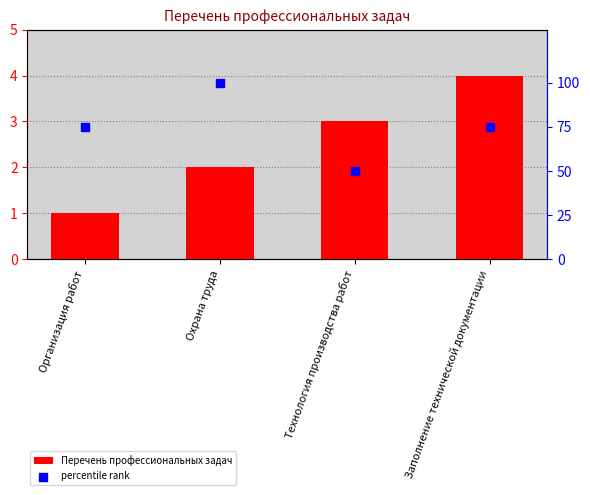

What are all the series names shown in the legend?

Перечень профессиональных задач, percentile rank